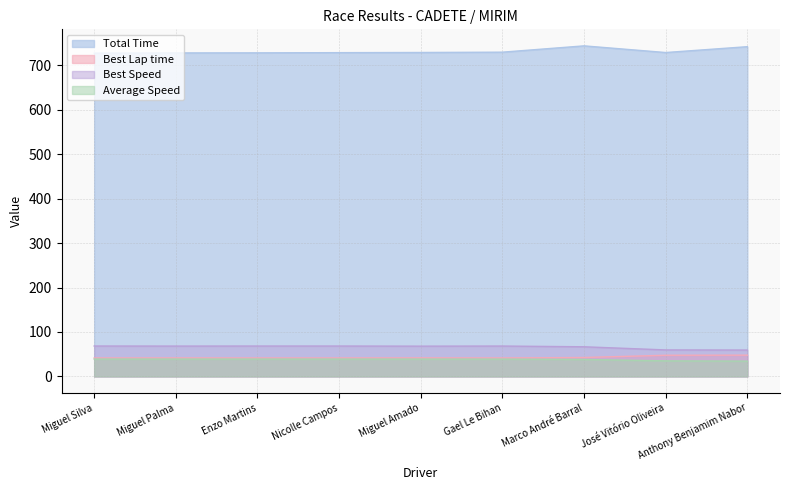

Which series has the widest spread of values?

Total Time